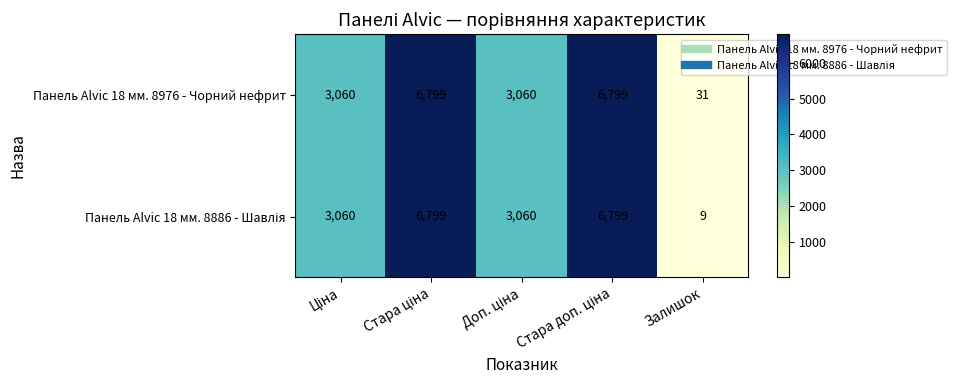

What value does the Панель Alvic 18 мм. 8976 - Чорний нефрит series have at Залишок, to the nearest 50?

50